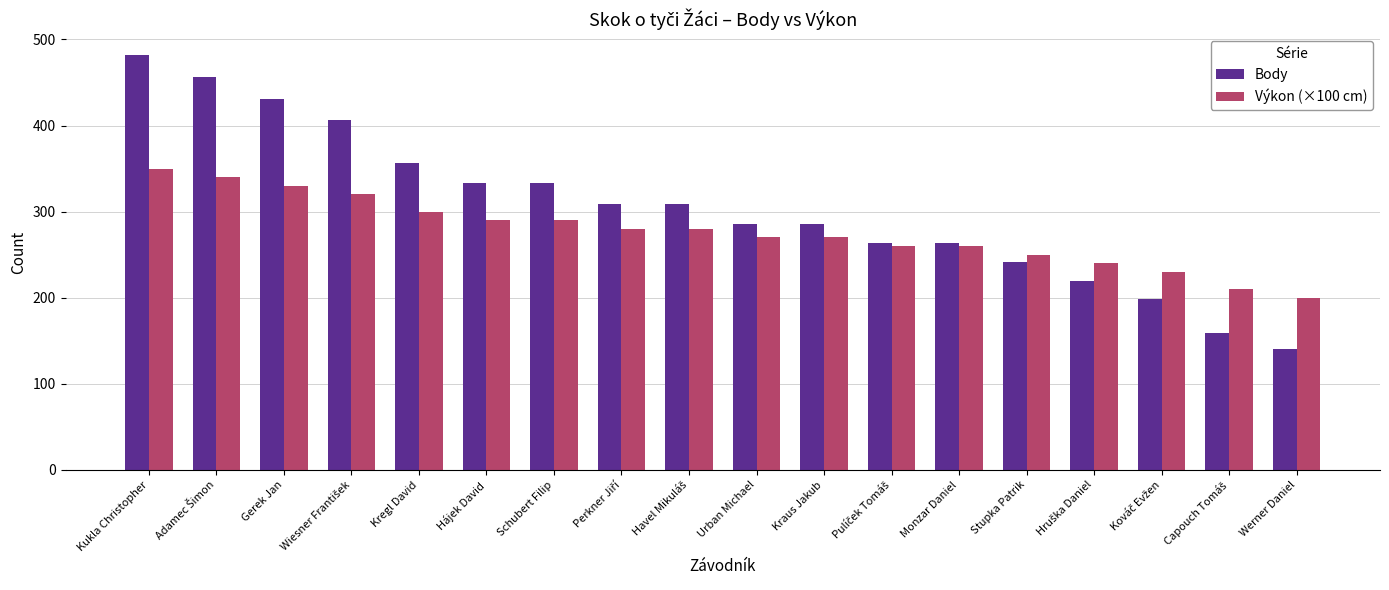

What is the difference between the highest and lowest values at Schubert Filip?

43.0